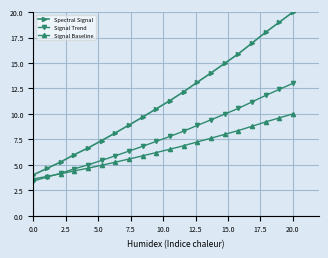

Which series has the largest total across all categories?

Spectral Signal